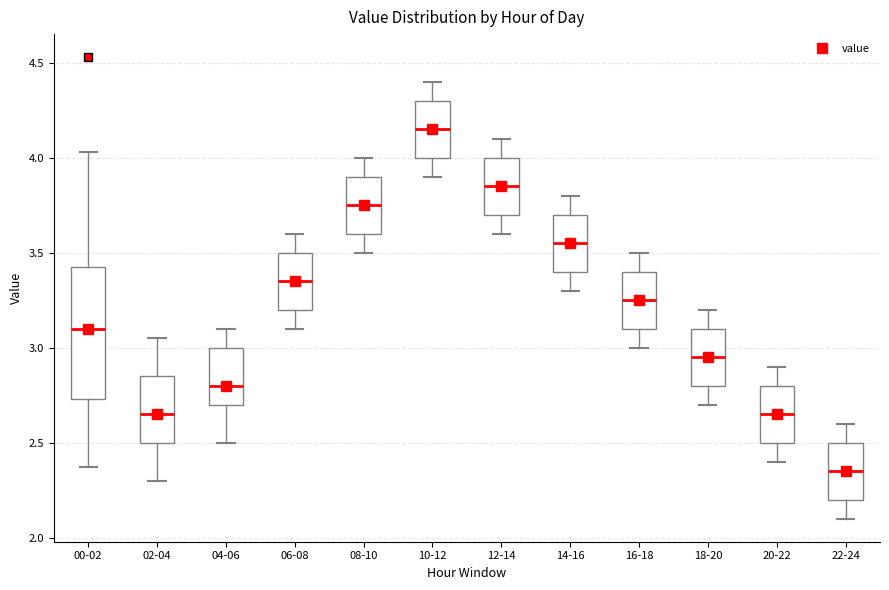

Reading left to right, transcribe this box plot: for each box, give where its median line is, the range the box spans, and where its two whiskers end, as read against the y-axis. The values are not printed on the chart, so give them approximately, as read against the axis.

00-02: median 3.10, box 2.75 to 3.45, whiskers 2.35 to 4.05
02-04: median 2.65, box 2.50 to 2.85, whiskers 2.30 to 3.05
04-06: median 2.80, box 2.70 to 3.00, whiskers 2.50 to 3.10
06-08: median 3.35, box 3.20 to 3.50, whiskers 3.10 to 3.60
08-10: median 3.75, box 3.60 to 3.90, whiskers 3.50 to 4.00
10-12: median 4.15, box 4.00 to 4.30, whiskers 3.90 to 4.40
12-14: median 3.85, box 3.70 to 4.00, whiskers 3.60 to 4.10
14-16: median 3.55, box 3.40 to 3.70, whiskers 3.30 to 3.80
16-18: median 3.25, box 3.10 to 3.40, whiskers 3.00 to 3.50
18-20: median 2.95, box 2.80 to 3.10, whiskers 2.70 to 3.20
20-22: median 2.65, box 2.50 to 2.80, whiskers 2.40 to 2.90
22-24: median 2.35, box 2.20 to 2.50, whiskers 2.10 to 2.60